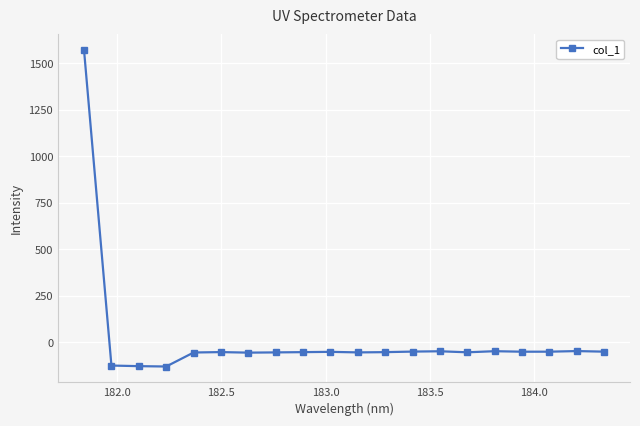

What is the minimum value shown in the chart?

-129.7